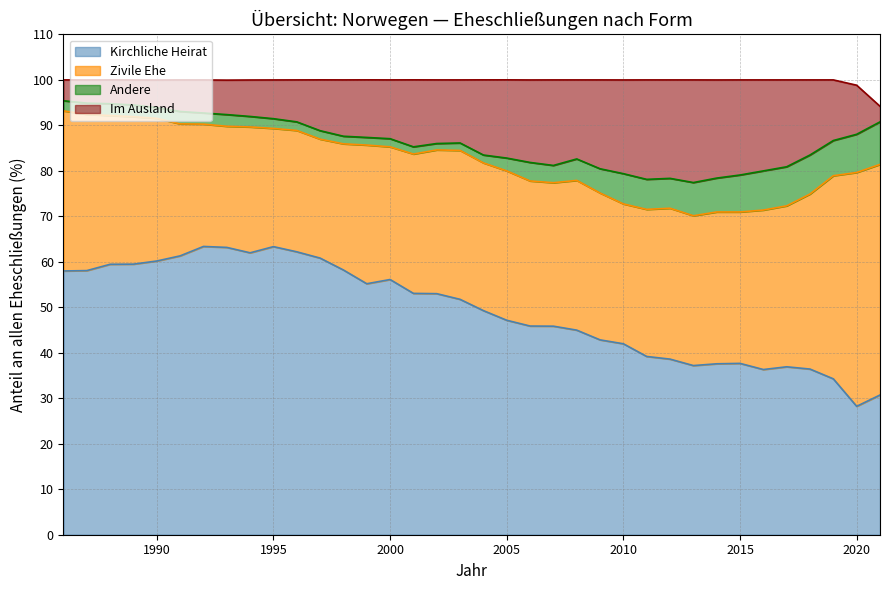

Count the number of categories in the chart.

36